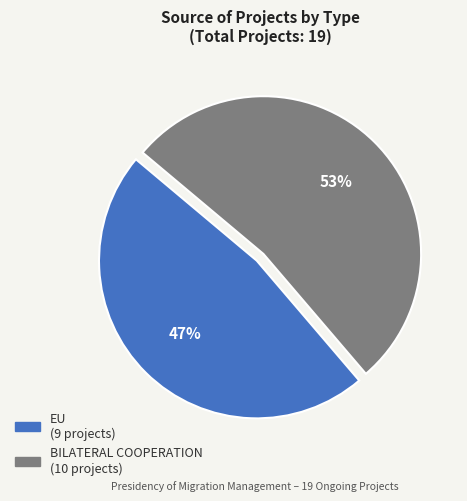

Rank the categories by value from lowest to highest.

EU, BILATERAL COOPERATION